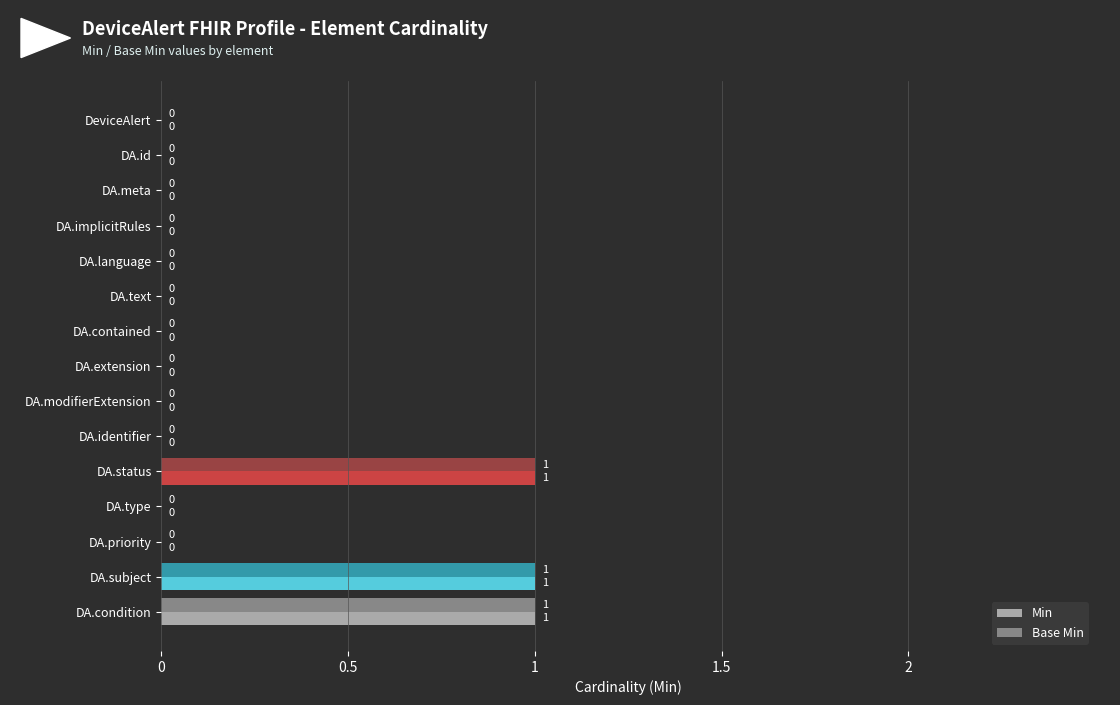

What is the sum of all Min values?

3